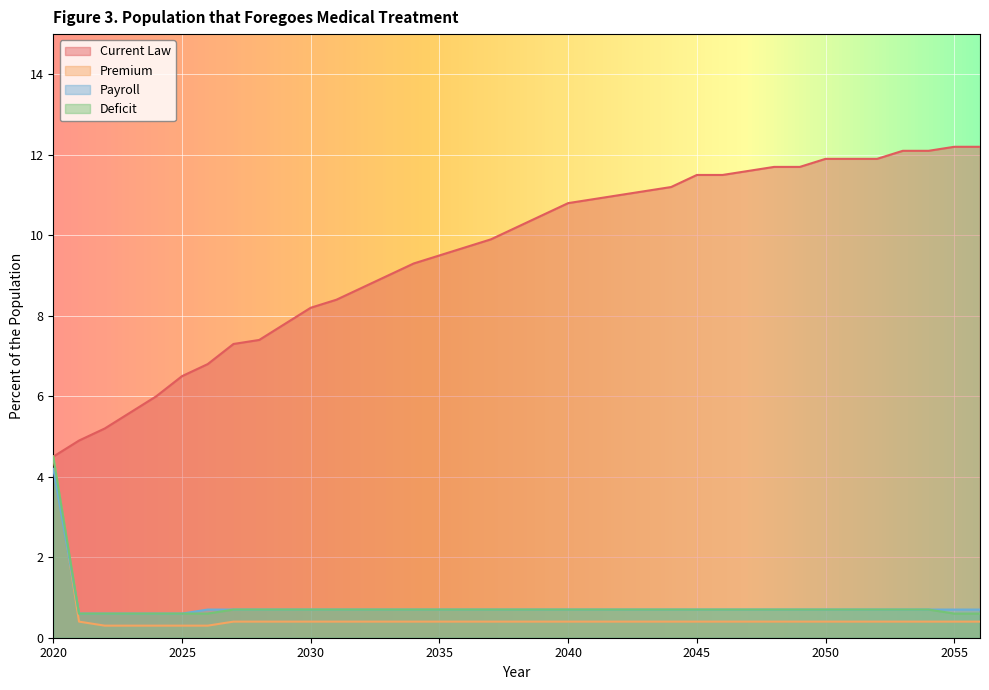

True or false: Deficit has a value of 0.7 at 2030.

True